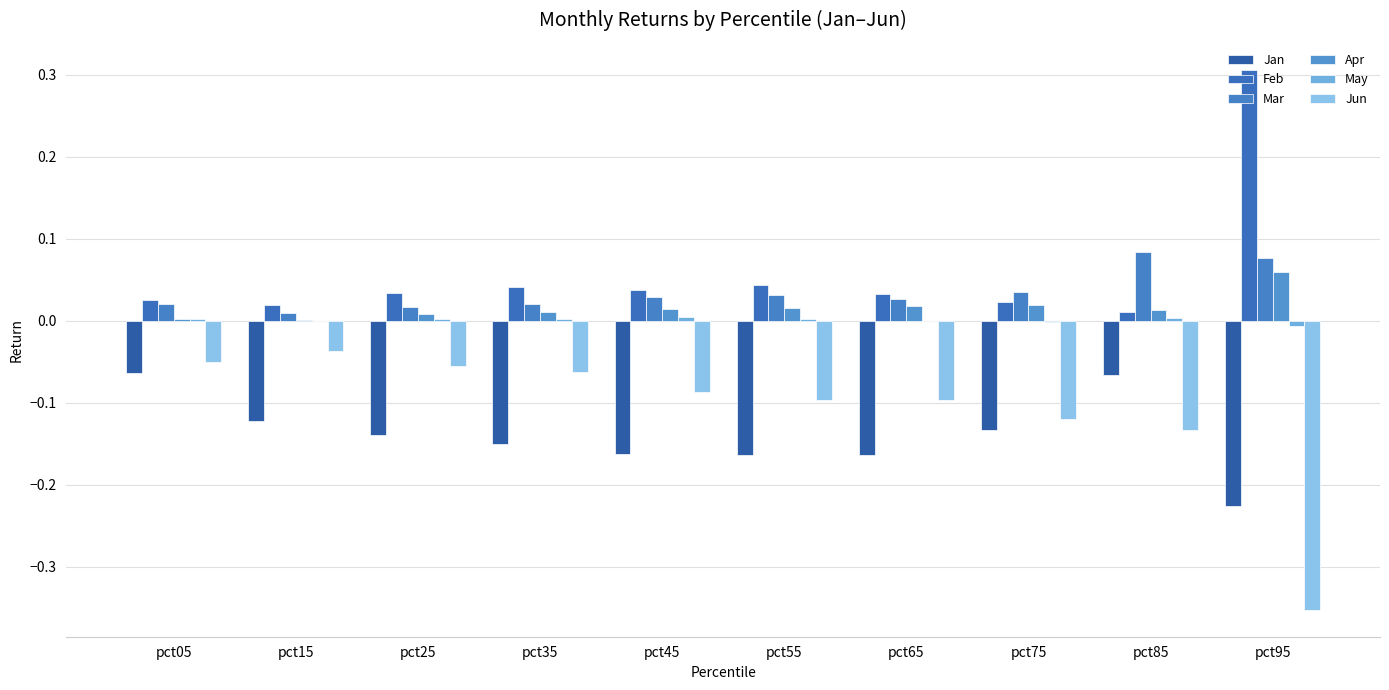

What is the spread (max minus min) of values at pct95?

0.7